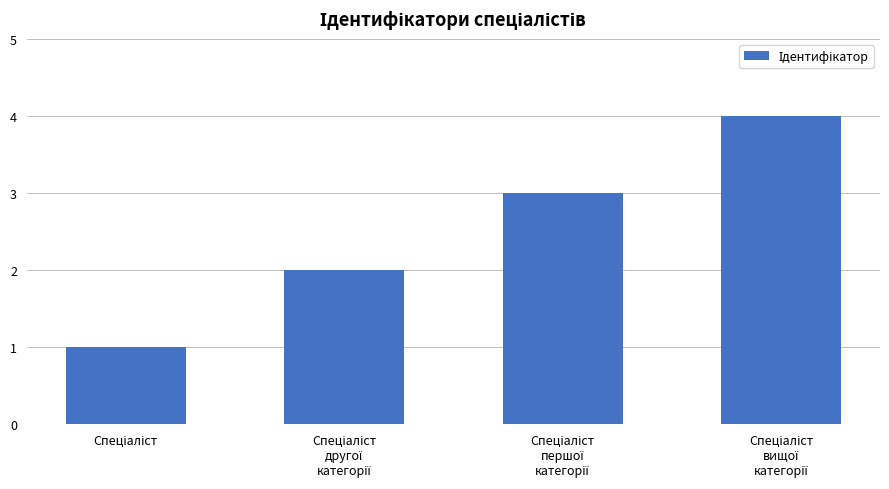

What is the difference between the maximum and minimum values?

3